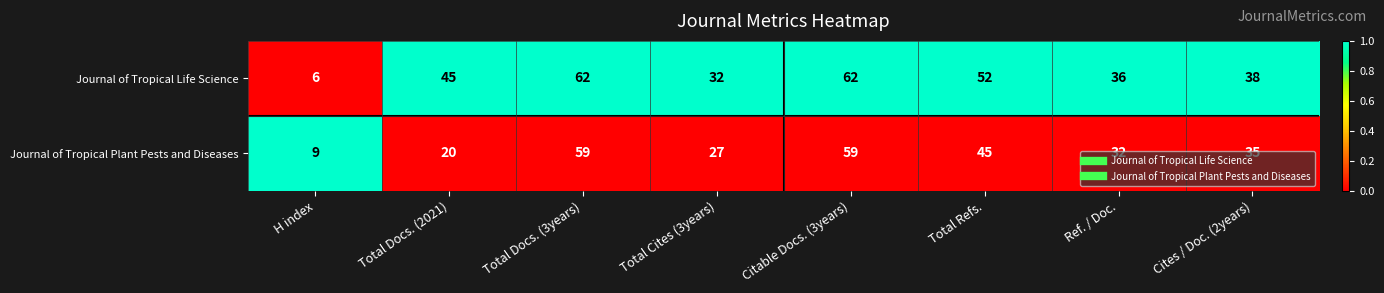

Which series changed the most between Total Docs. (2021) and Total Refs.?

Journal of Tropical Plant Pests and Diseases